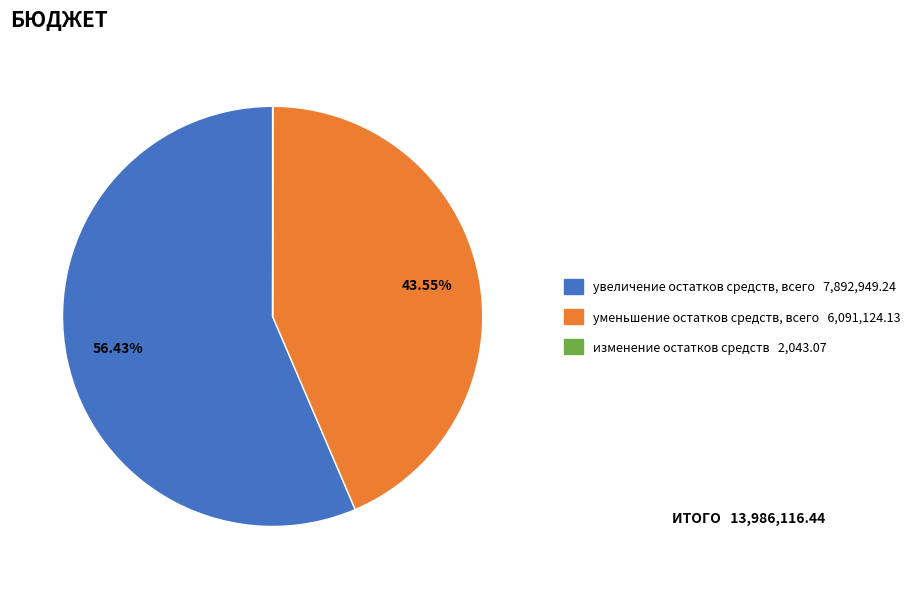

Is there any slice that represents more than half of the pie?

Yes